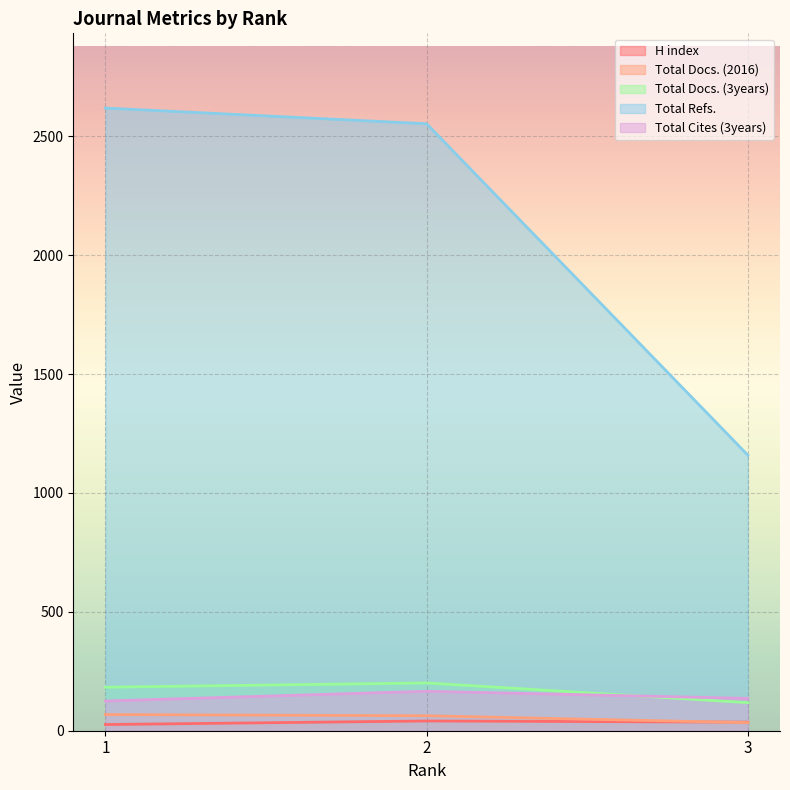

What is the average value of the H index series?

34